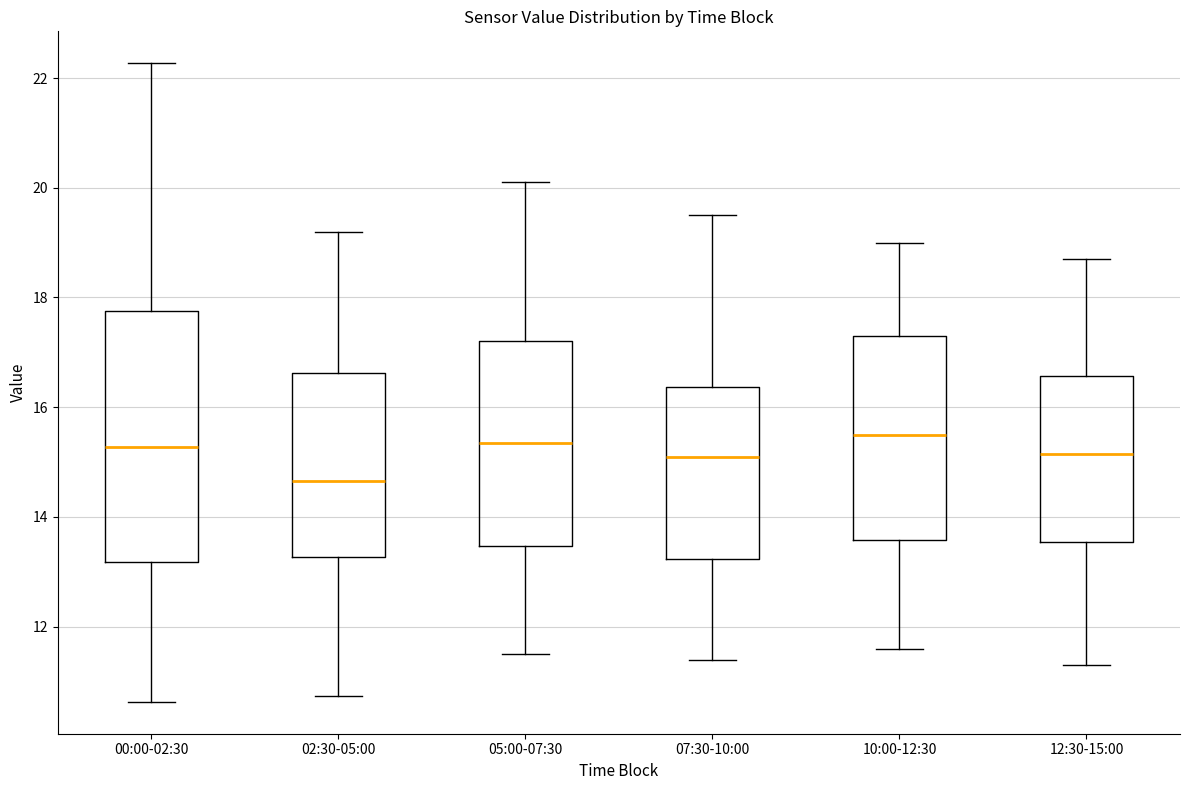

Reading left to right, read every box against the y-axis: the position of its median line, the range the box covers, and the ends of its whiskers. The values are not printed on the chart, so give them approximately, as read against the axis.

00:00-02:30: median 15.2, box 13.2 to 17.8, whiskers 10.6 to 22.2
02:30-05:00: median 14.6, box 13.2 to 16.6, whiskers 10.8 to 19.2
05:00-07:30: median 15.4, box 13.4 to 17.2, whiskers 11.6 to 20.2
07:30-10:00: median 15.2, box 13.2 to 16.4, whiskers 11.4 to 19.6
10:00-12:30: median 15.6, box 13.6 to 17.4, whiskers 11.6 to 19.0
12:30-15:00: median 15.2, box 13.6 to 16.6, whiskers 11.4 to 18.8